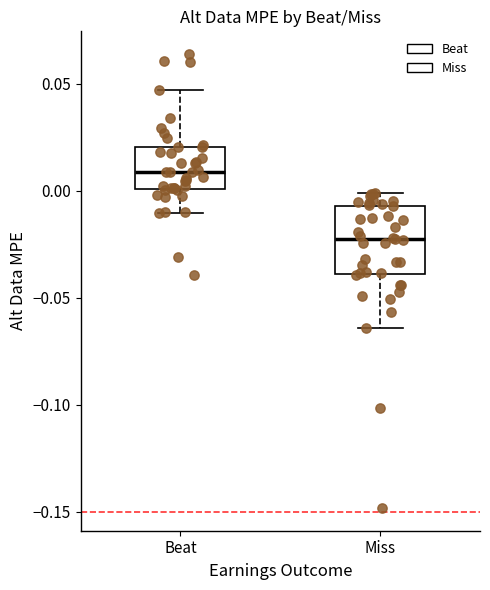

Which box has the highest median line?

Beat